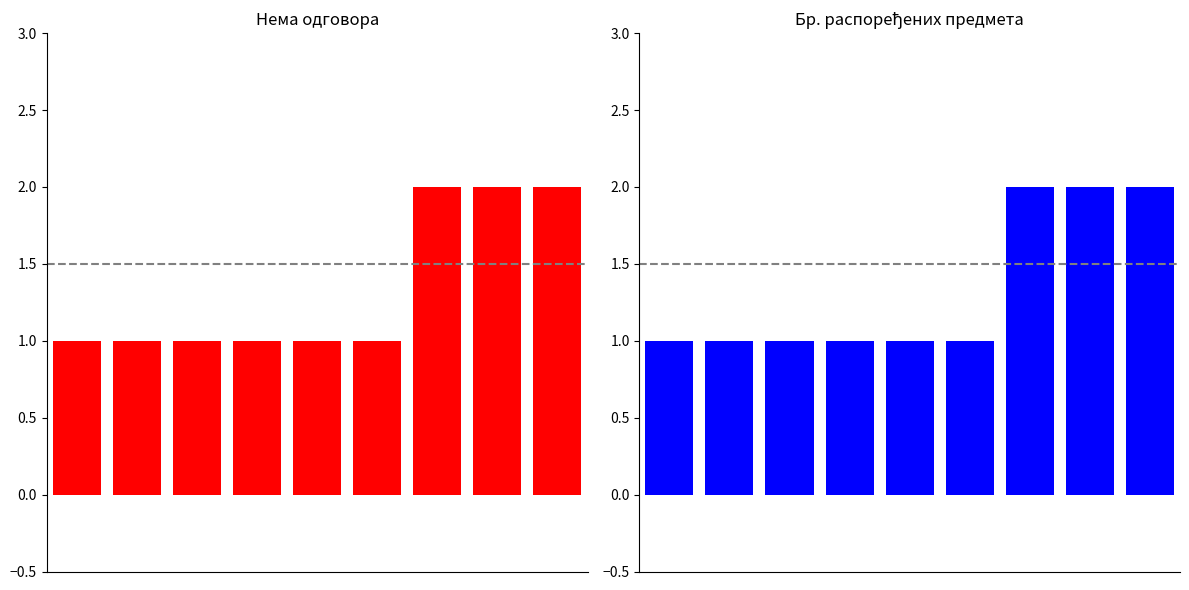

Which series has the largest range (max minus min)?

Нема одговора